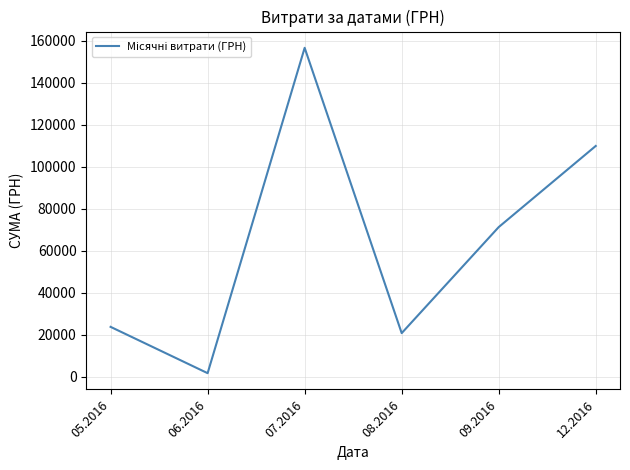

At which label is the value closest to 79217?

09.2016